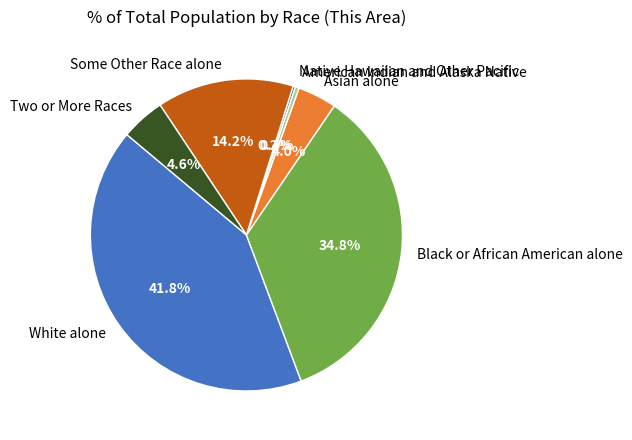

What percentage is NOT represented by Black or African American alone?

65.2%